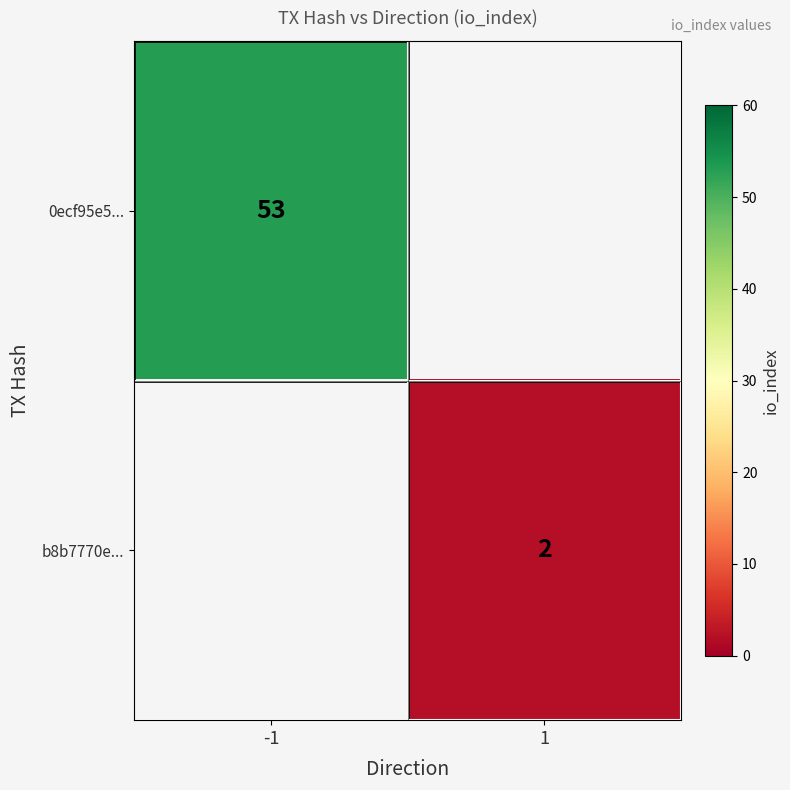

True or false: b8b7770e... has a value of 3 at 1.

False